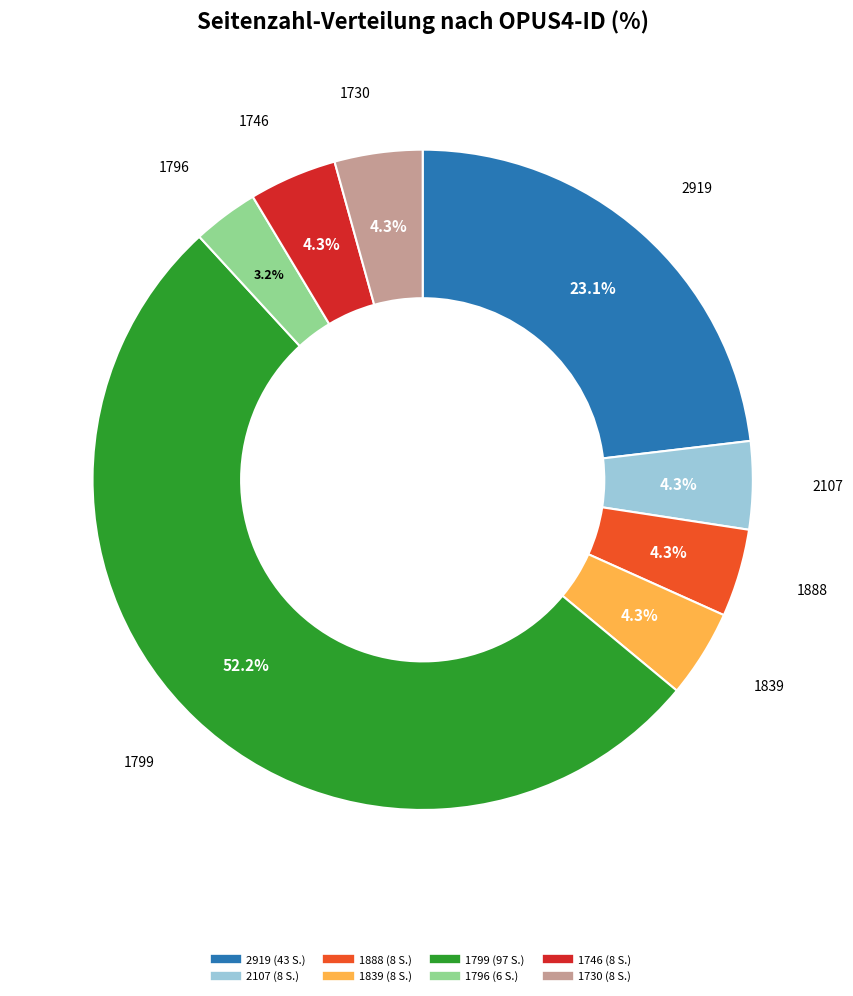

What is the ratio of the value at 2919 to the value at 2107?

5.4